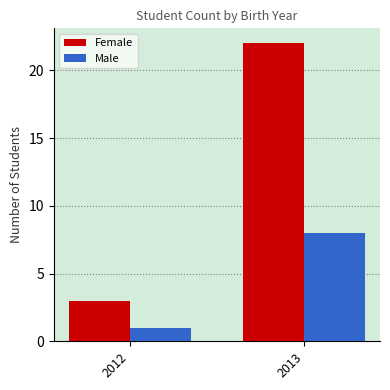

What is the value of the Male bar at the 1st from the left?

1